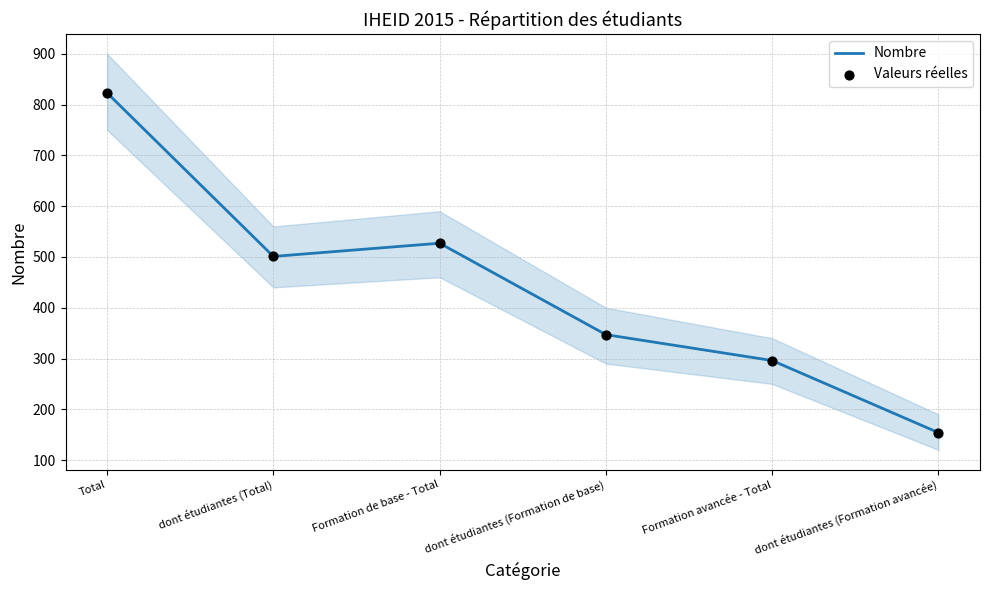

Which series has the largest total across all categories?

Nombre